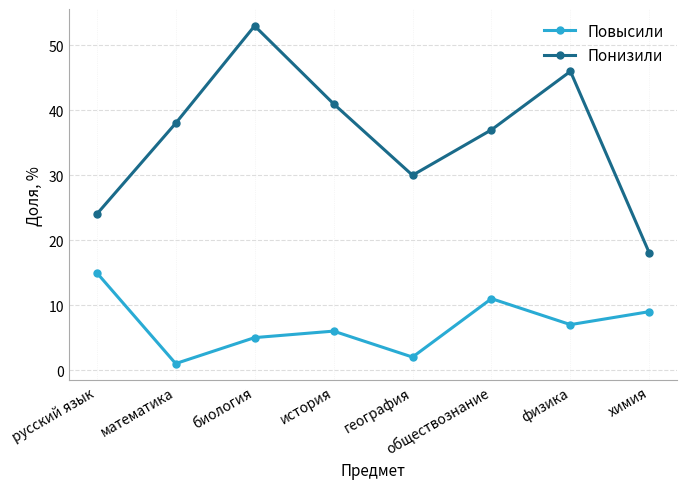

How many lines are shown in the chart?

2